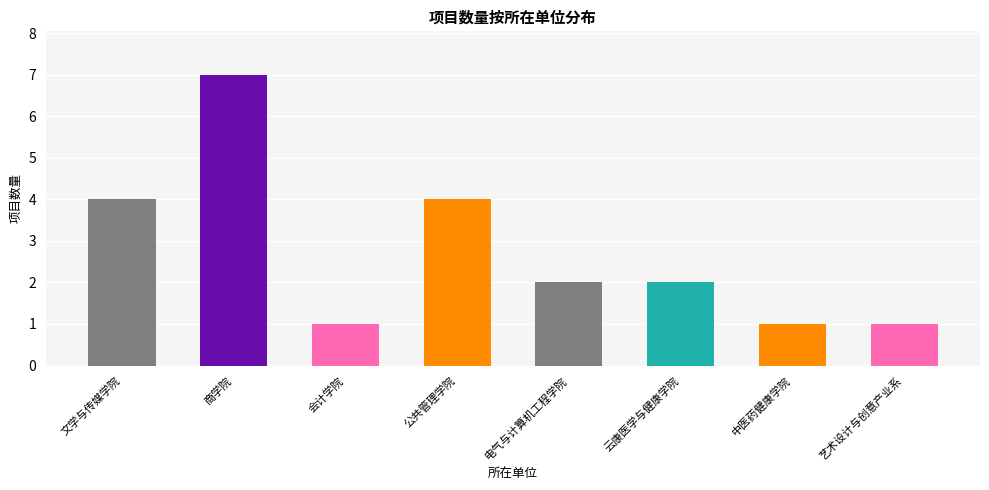

The value at 电气与计算机工程学院 is 2. True or false?

True